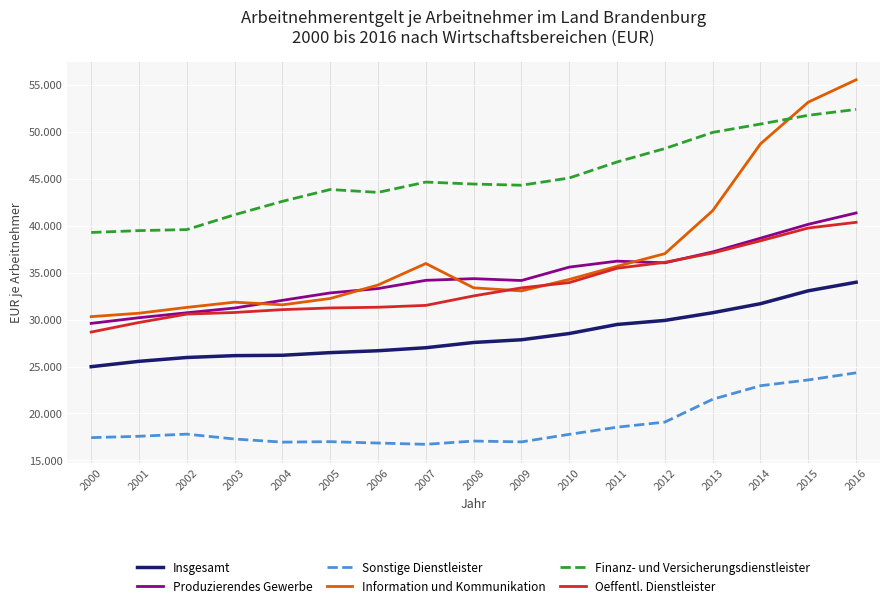

Which series has the largest total across all categories?

Finanz- und Versicherungsdienstleister